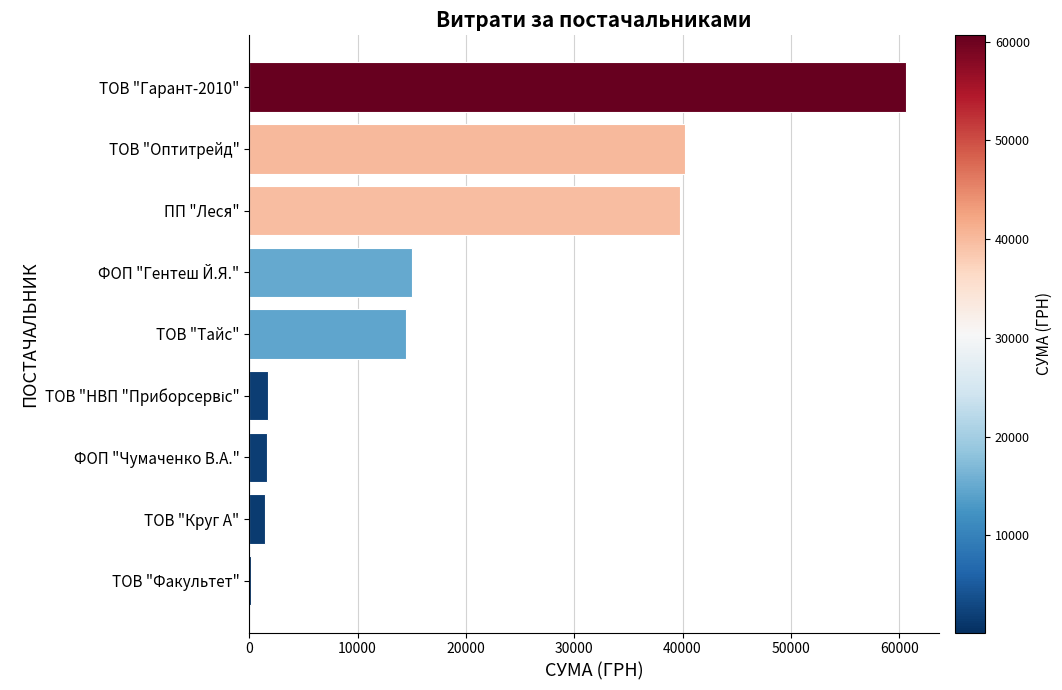

What is the average value?

19454.7